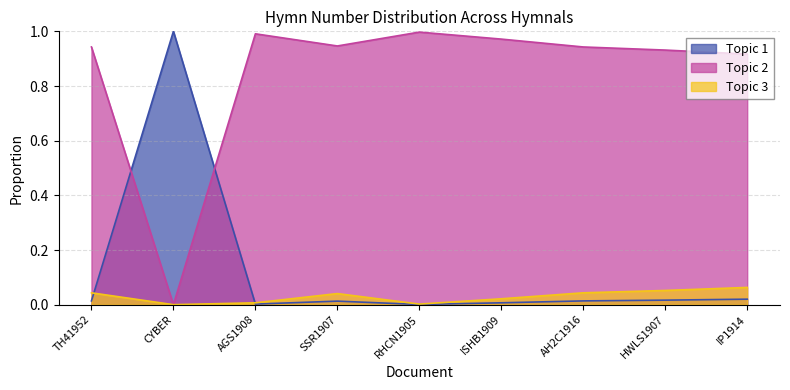

The value of Topic 1 at AH2C1916 is 0.0. True or false?

True